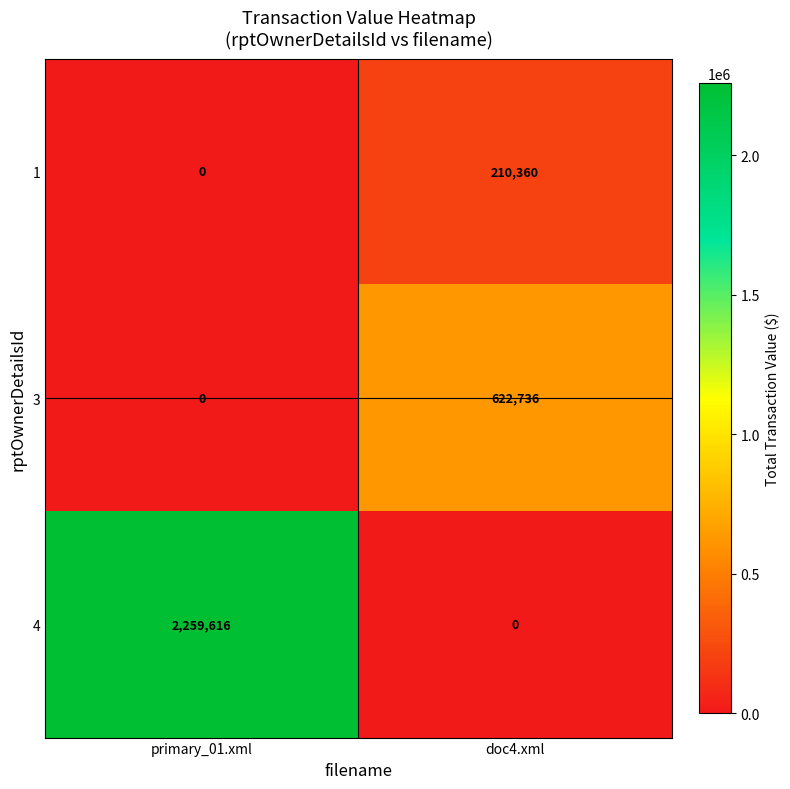

What is the maximum value shown in the chart?

2259616